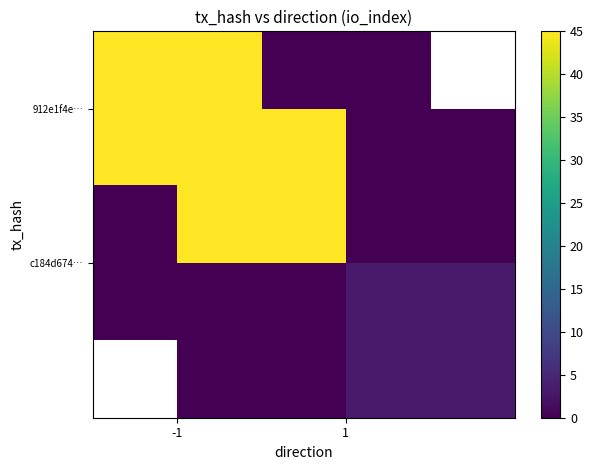

Count the number of data series in this chart.

2